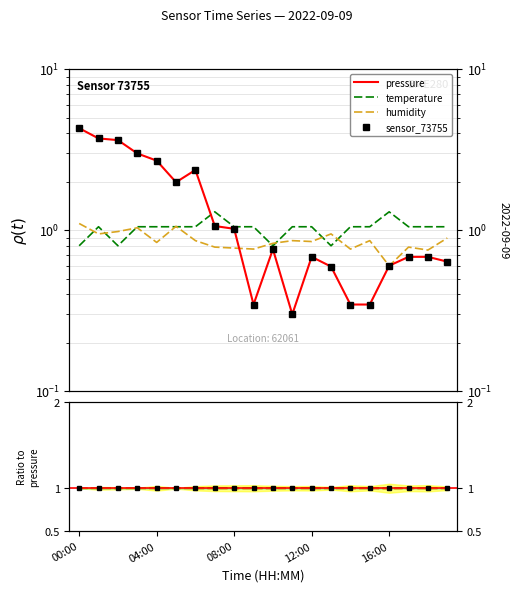

Count the number of categories in the chart.

20